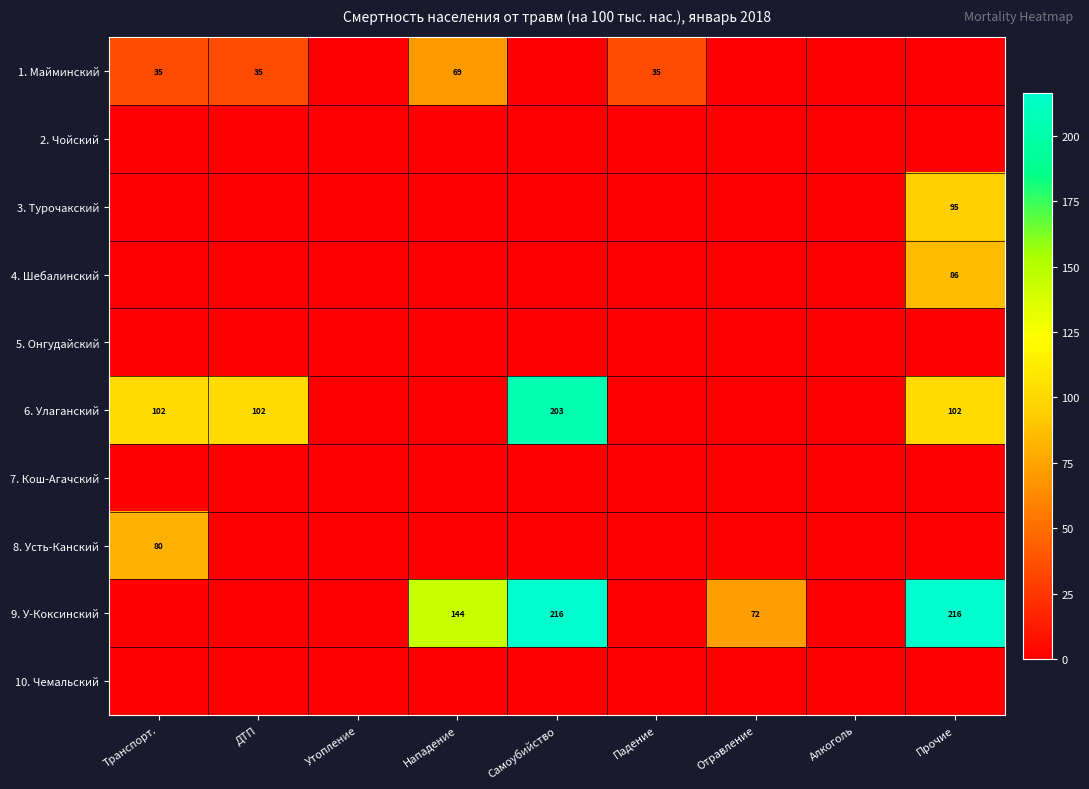

Which has a higher value, Транспорт. or Падение?

Транспорт.